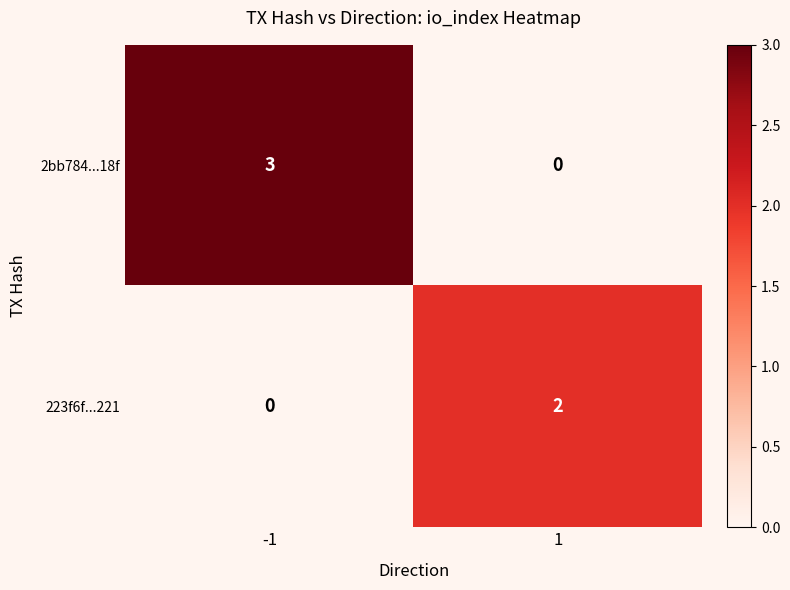

Which series has the largest total across all categories?

2bb784...18f